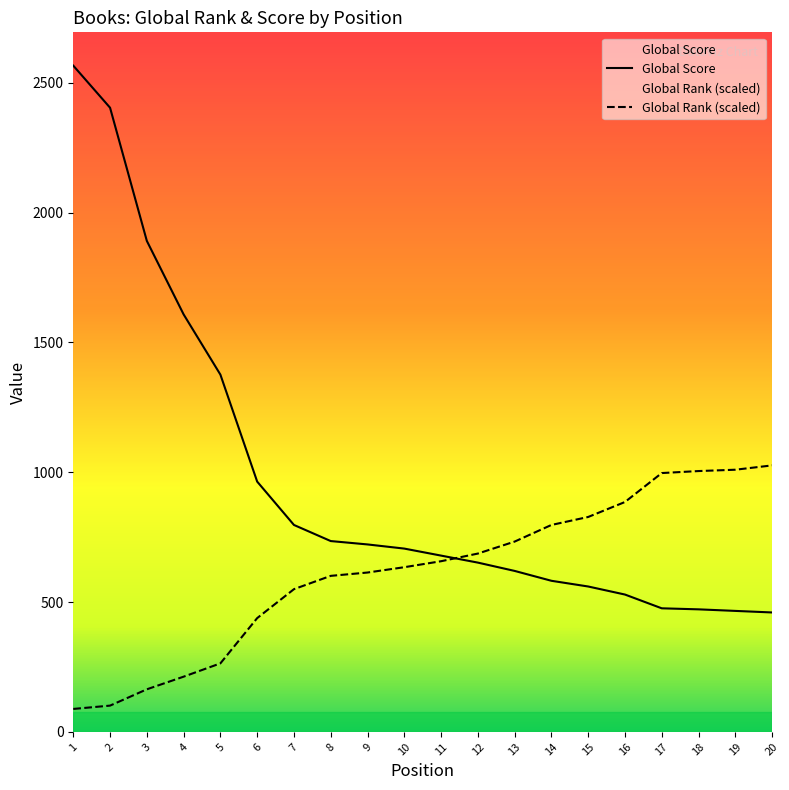

Which series has the widest spread of values?

Global Score